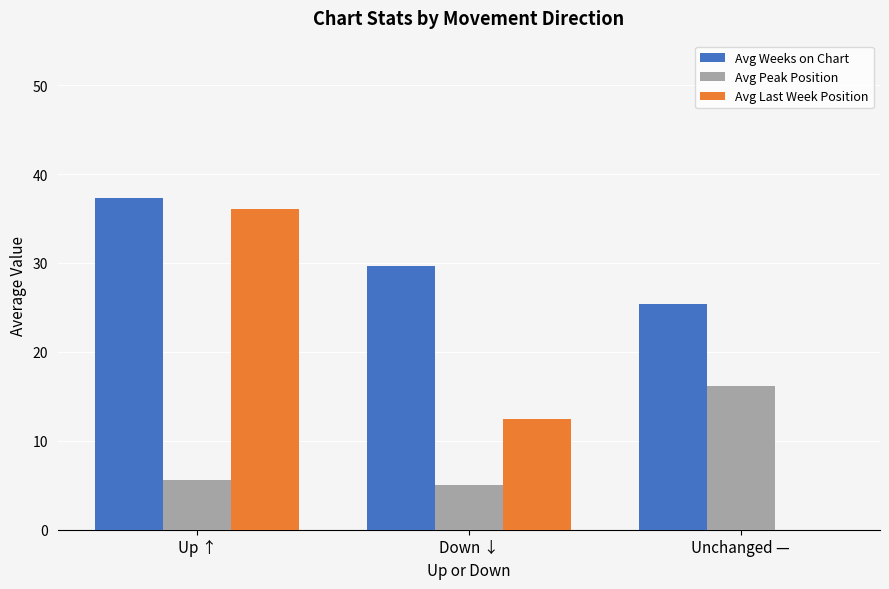

What is the sum of all Avg Peak Position values?

26.8